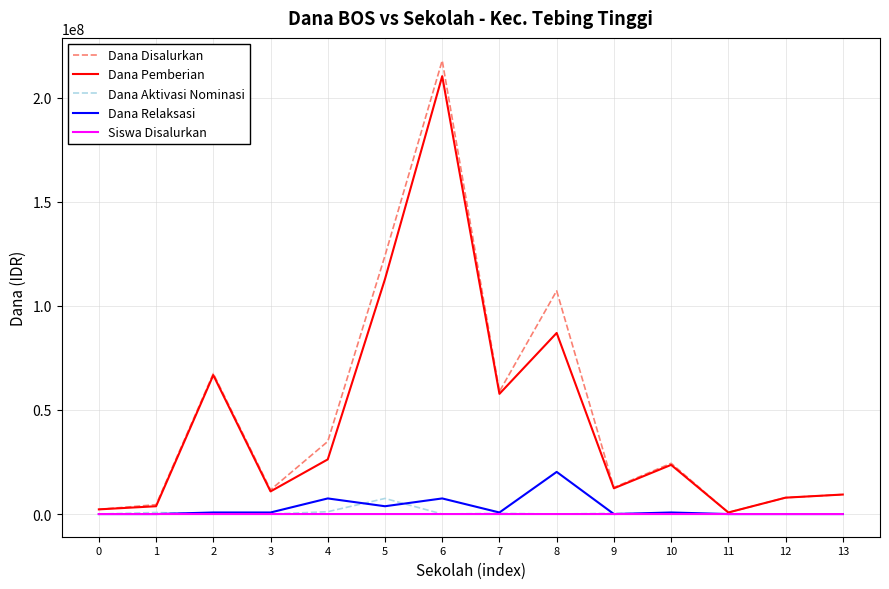

What is the highest value of the Dana Relaksasi series?

20250000